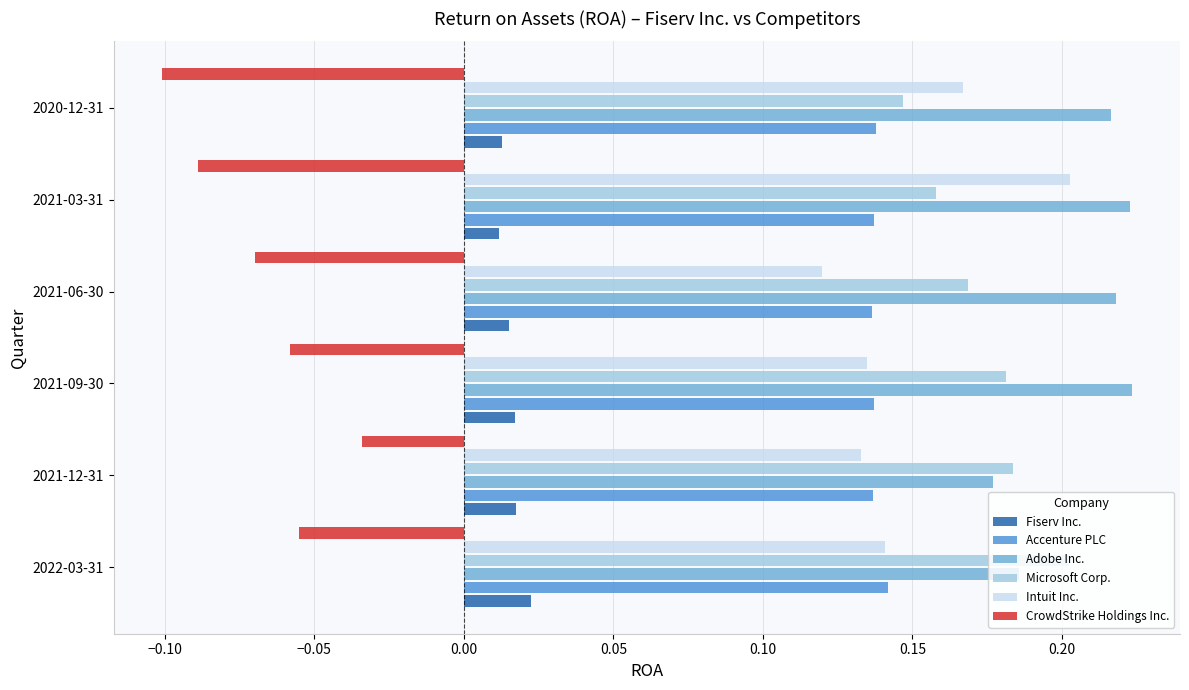

At which label does Intuit Inc. reach its peak?

2021-03-31